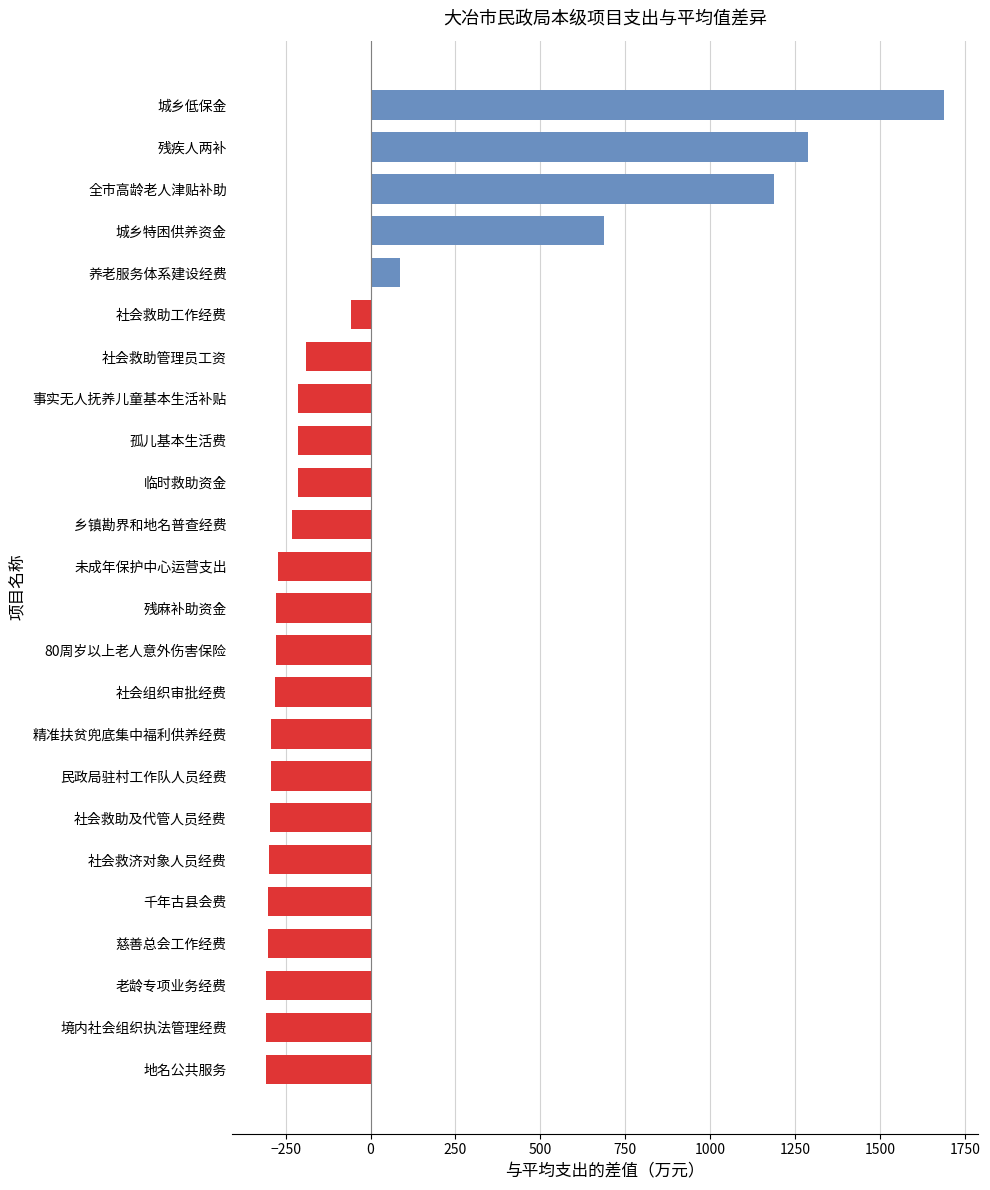

What value does the data have at 慈善总会工作经费?

-302.3